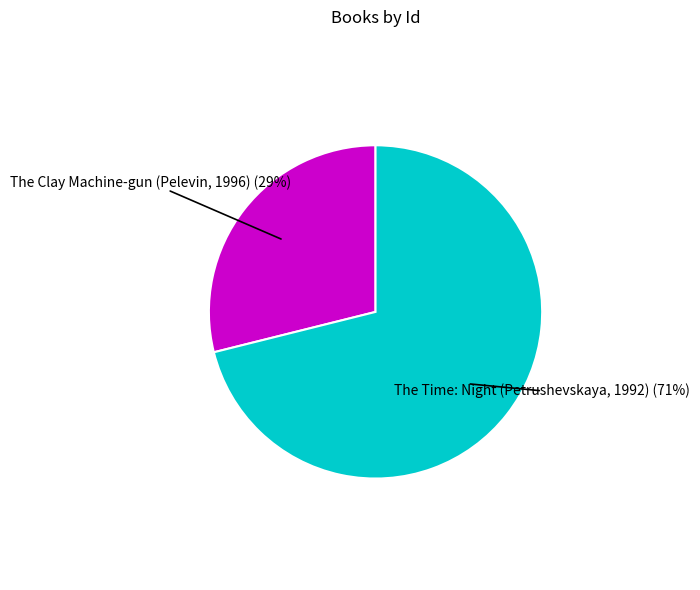

The The Time: Night (Petrushevskaya, 1992) slice represents 83% of the pie. True or false?

False